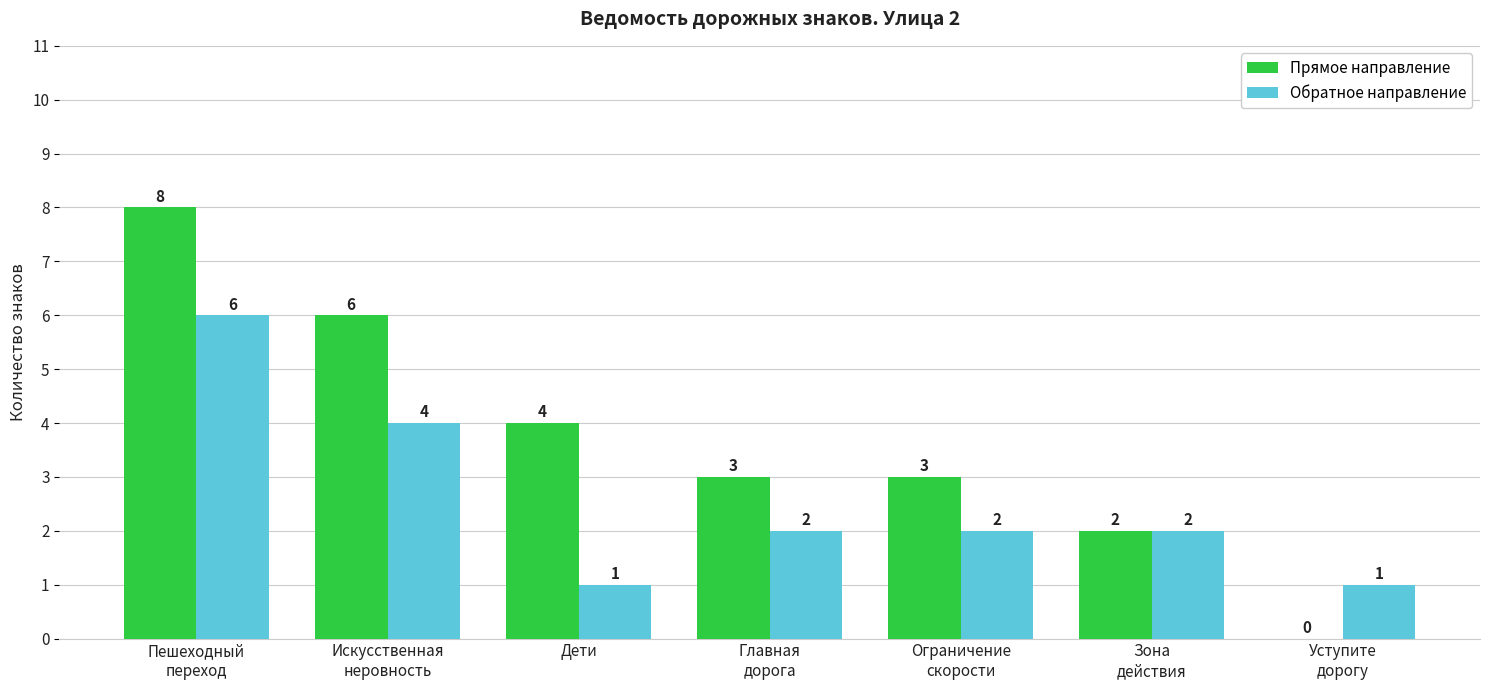

What is the sum of all Обратное направление values?

18